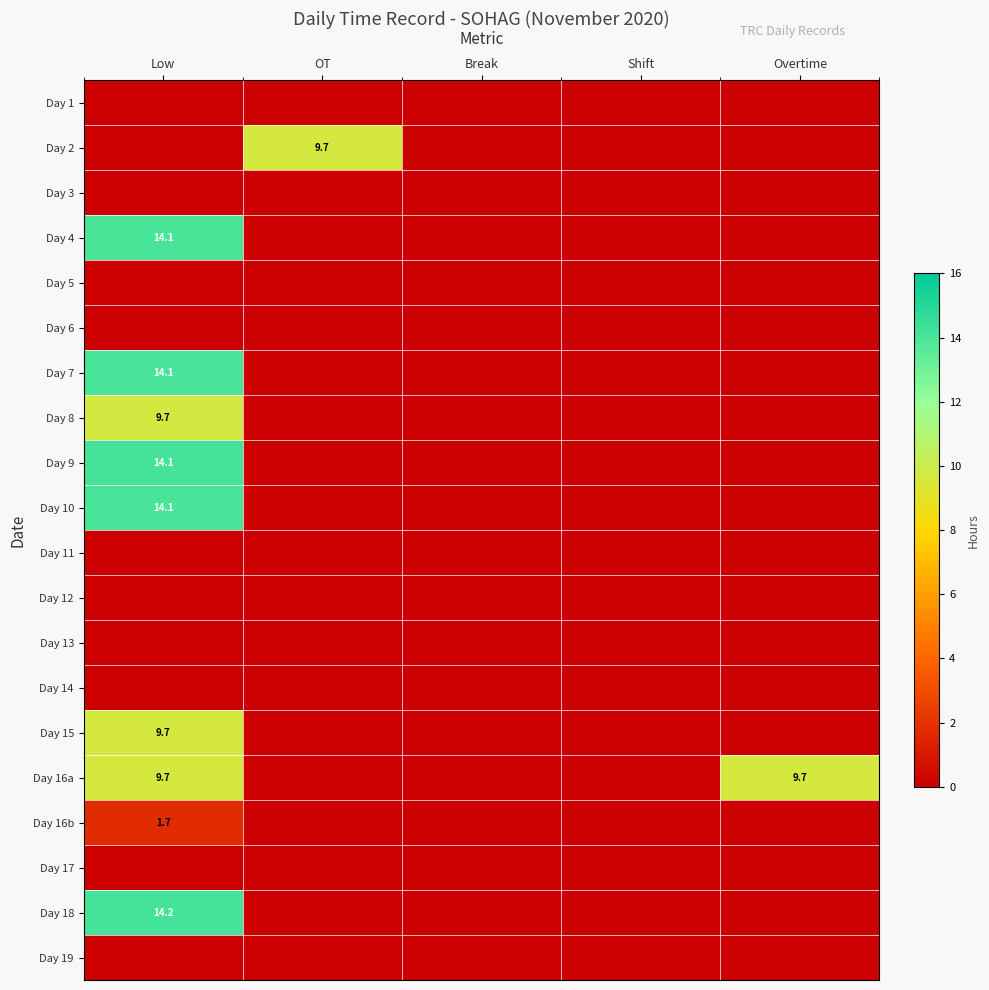

The value of Day 15 at Low is 9.7. True or false?

True